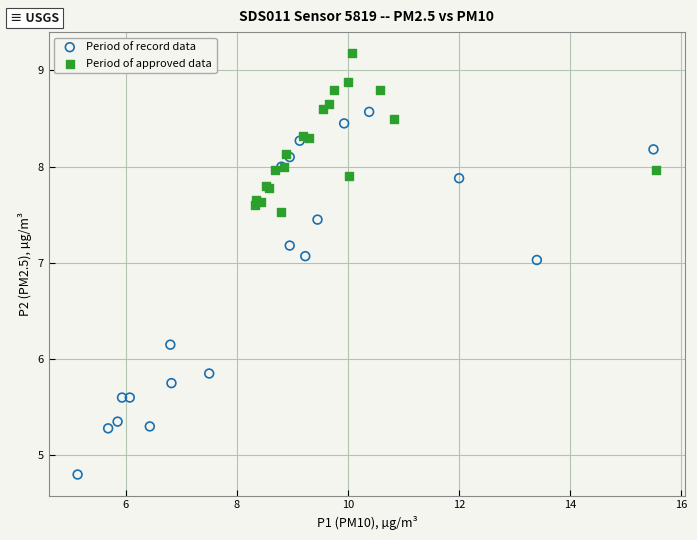

Which series contains the lowest Y value?

Period of record data